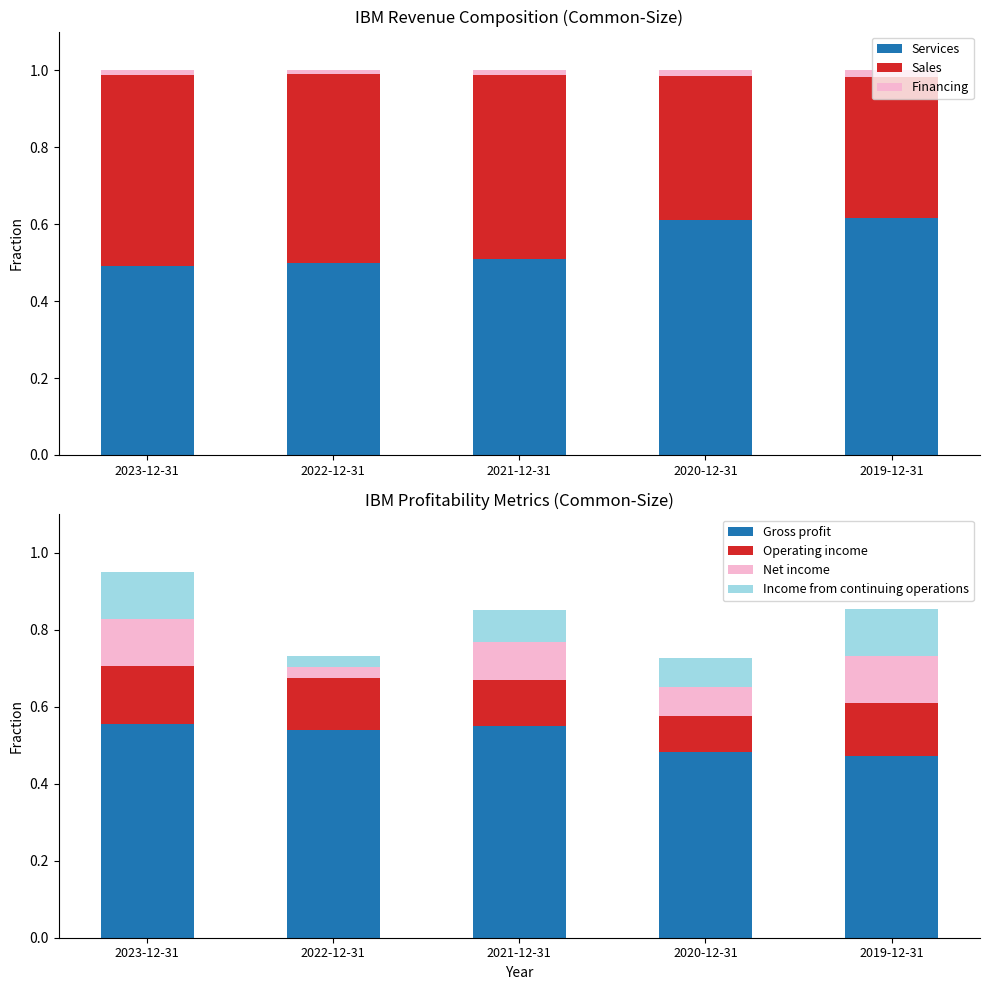

Between 2023-12-31 and 2021-12-31, which series saw the biggest shift?

Sales